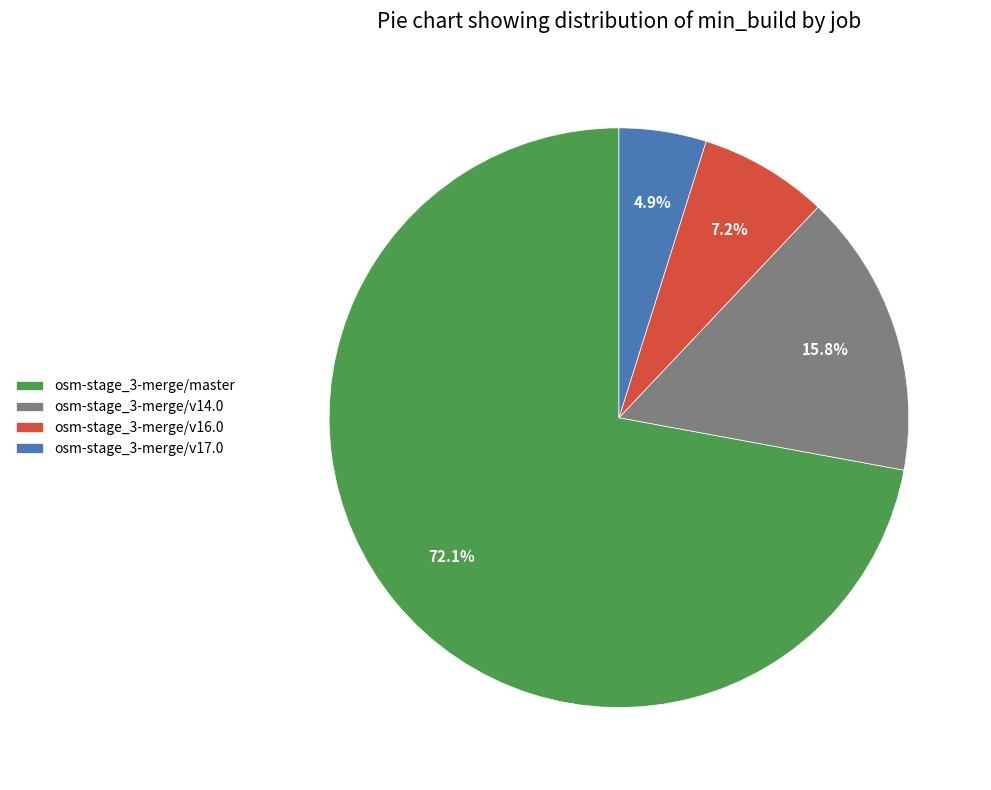

Is osm-stage_3-merge/master the majority of the pie?

Yes